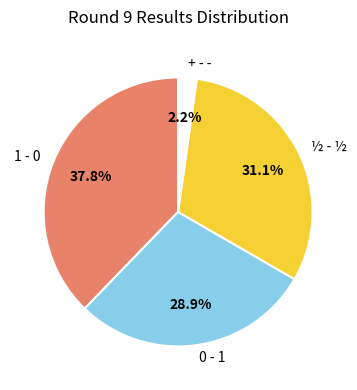

The + - - slice represents 2% of the pie. True or false?

True